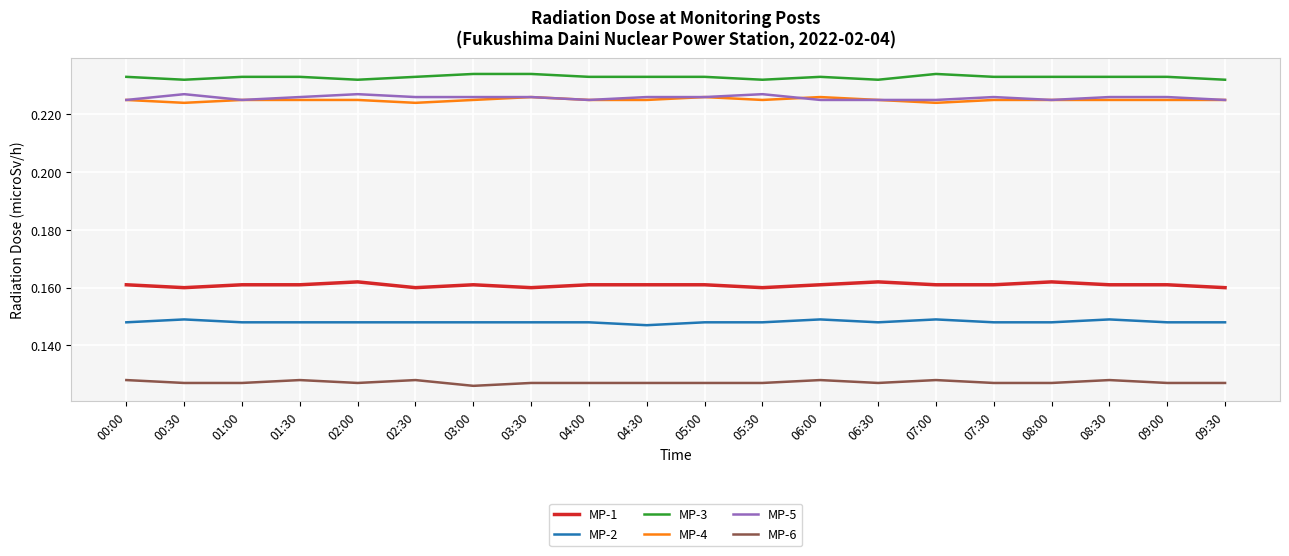

True or false: MP-4 has a value of 0.3 at 09:00.

False